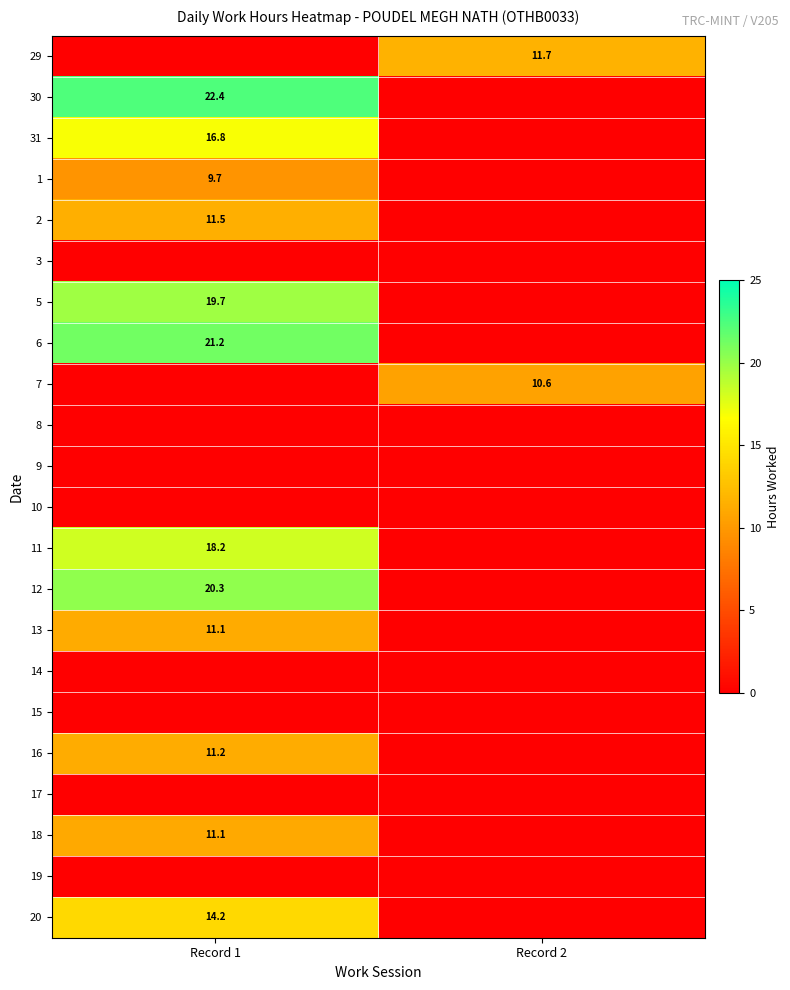

The value of 20 at Record 1 is 14.2. True or false?

True